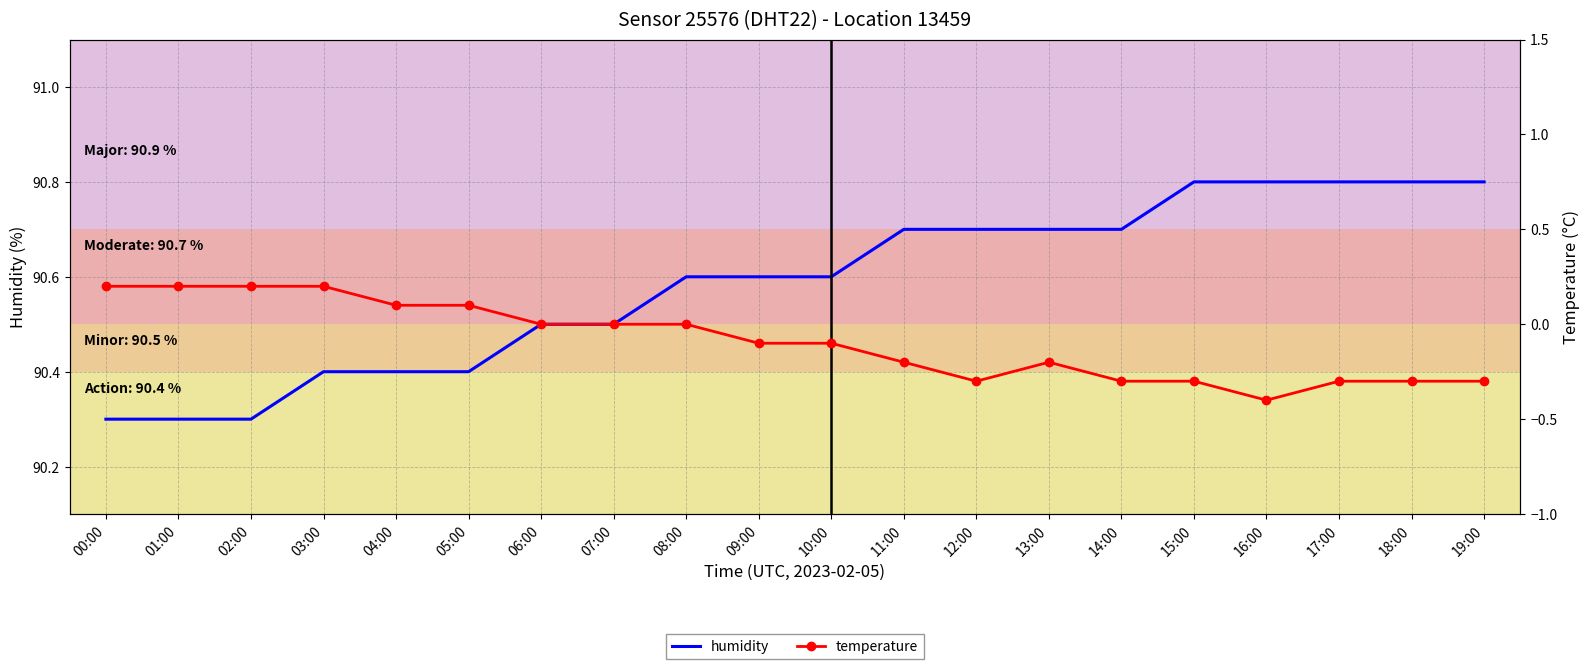

Where is the first local minimum for temperature?

12:00